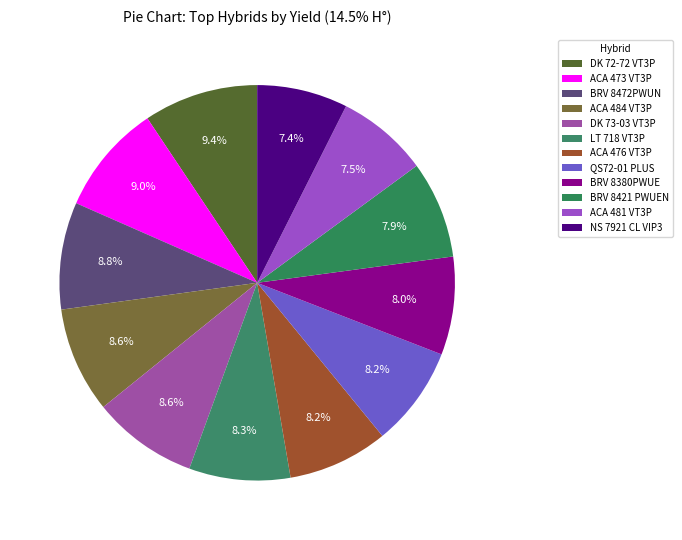

How many slices are in this pie chart?

12